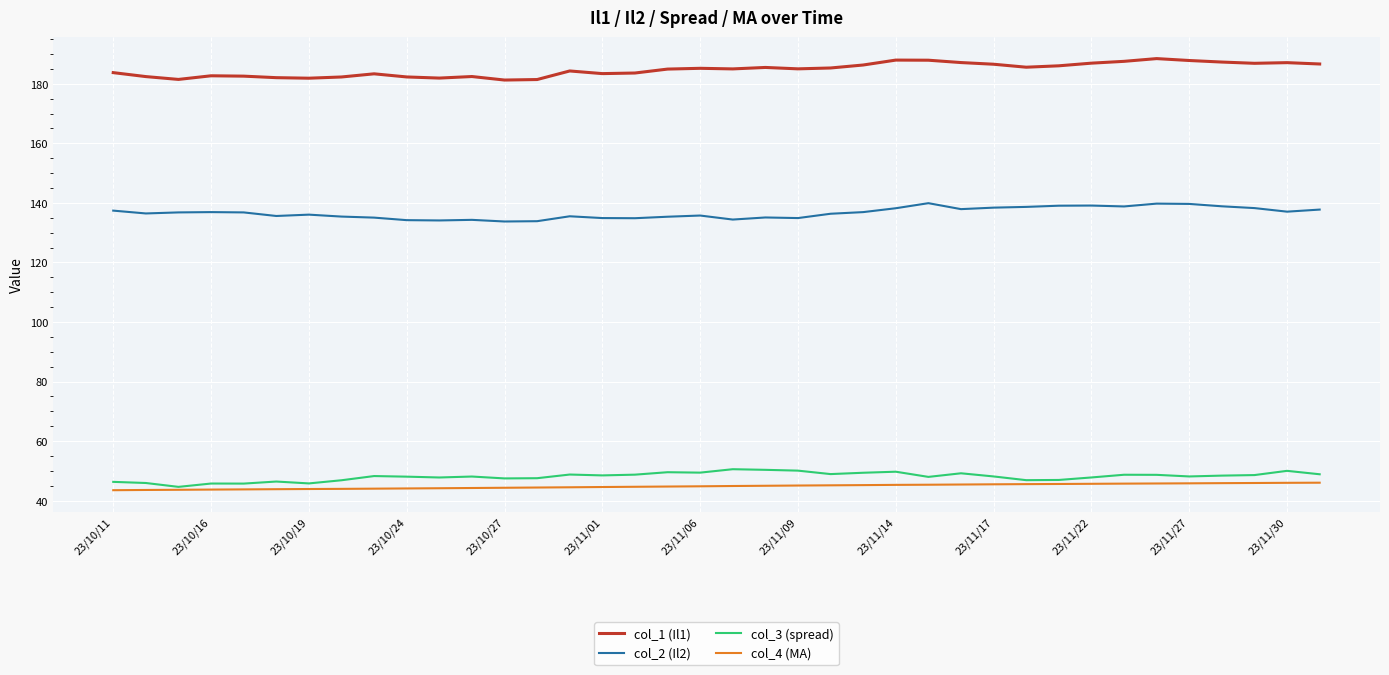

What is the minimum value for col_4 (MA)?

43.5